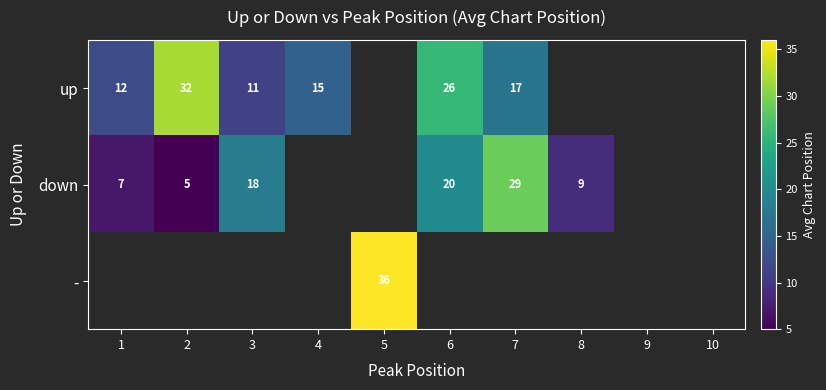

Between 1 and 4, which is larger?

4